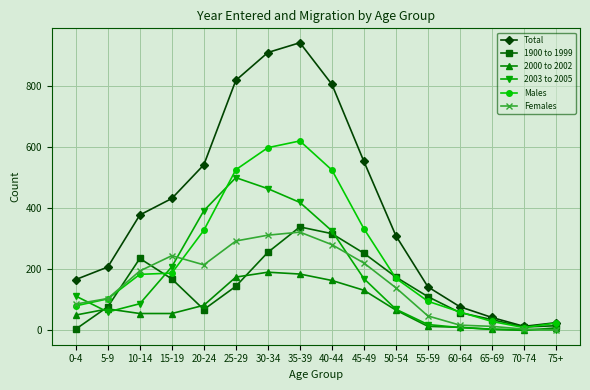

Which series changed the most between 30-34 and 35-39?

1900 to 1999